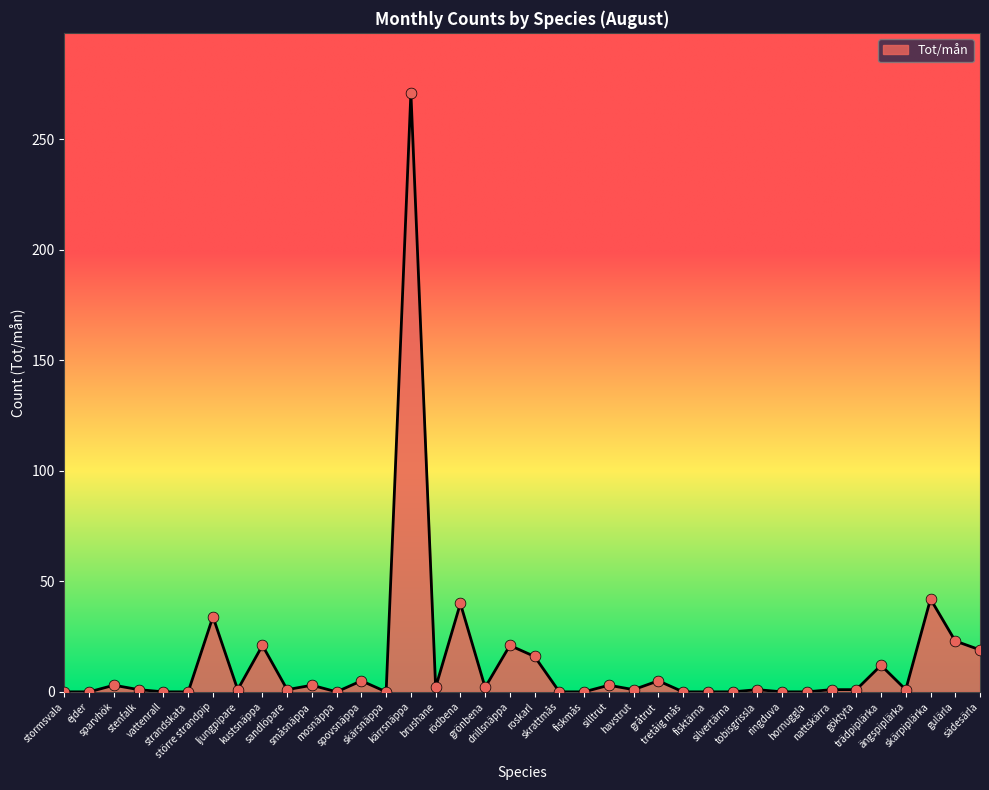

What is the change in value from mosnäppa to sädesärla?

+19